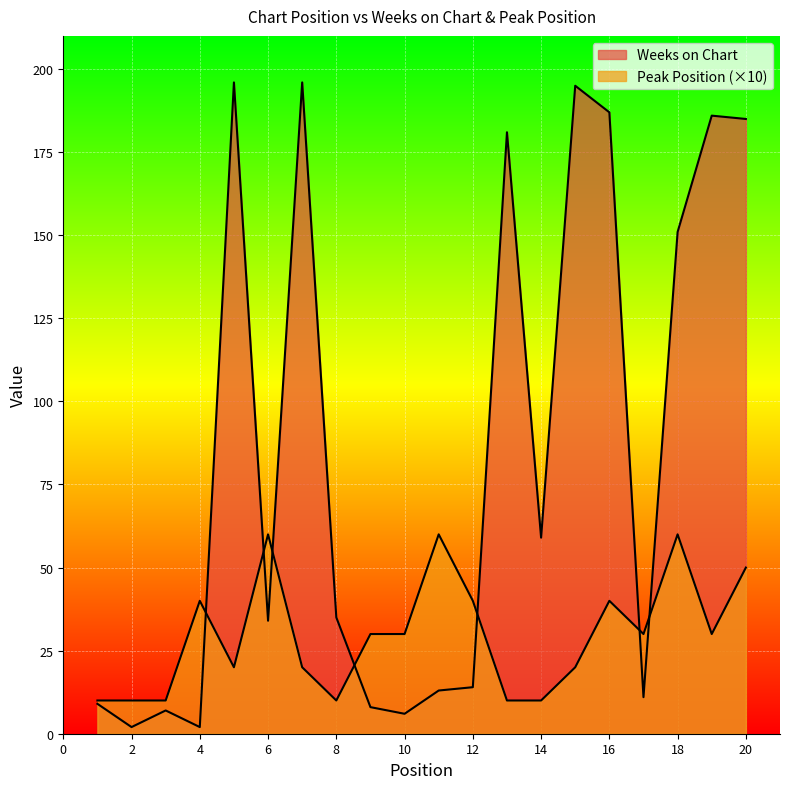

True or false: Peak Position has more than 1 points higher than both neighbors.

True